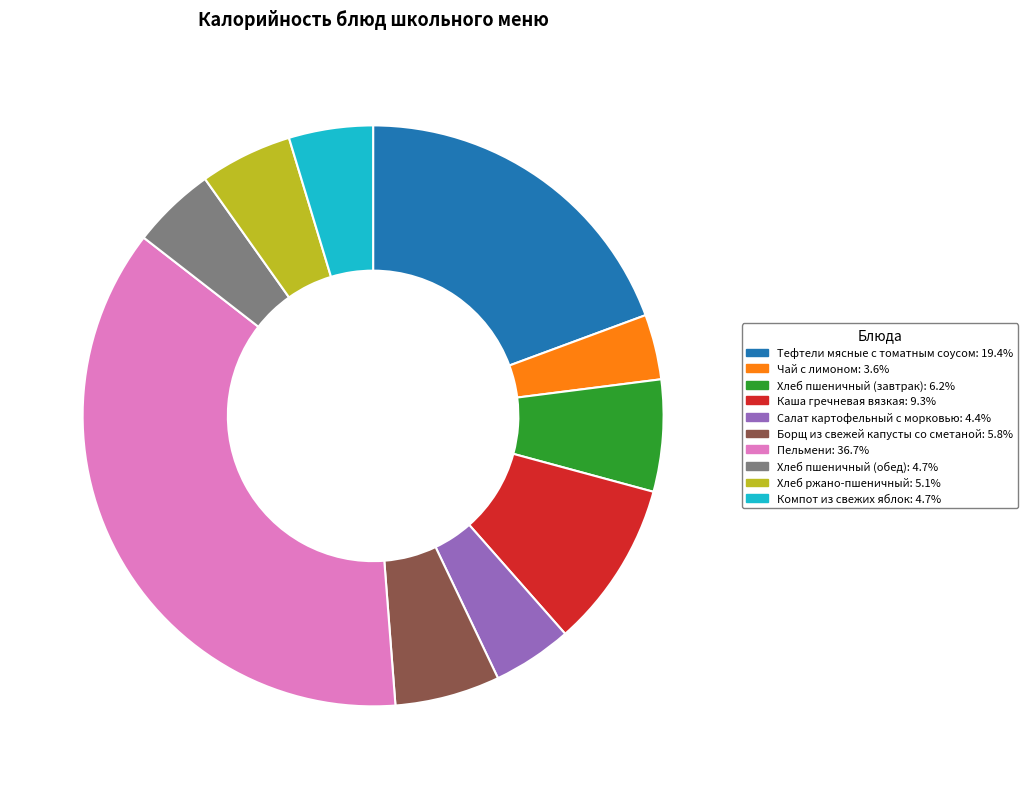

Does Хлеб ржано-пшеничный represent more than half of the total?

No